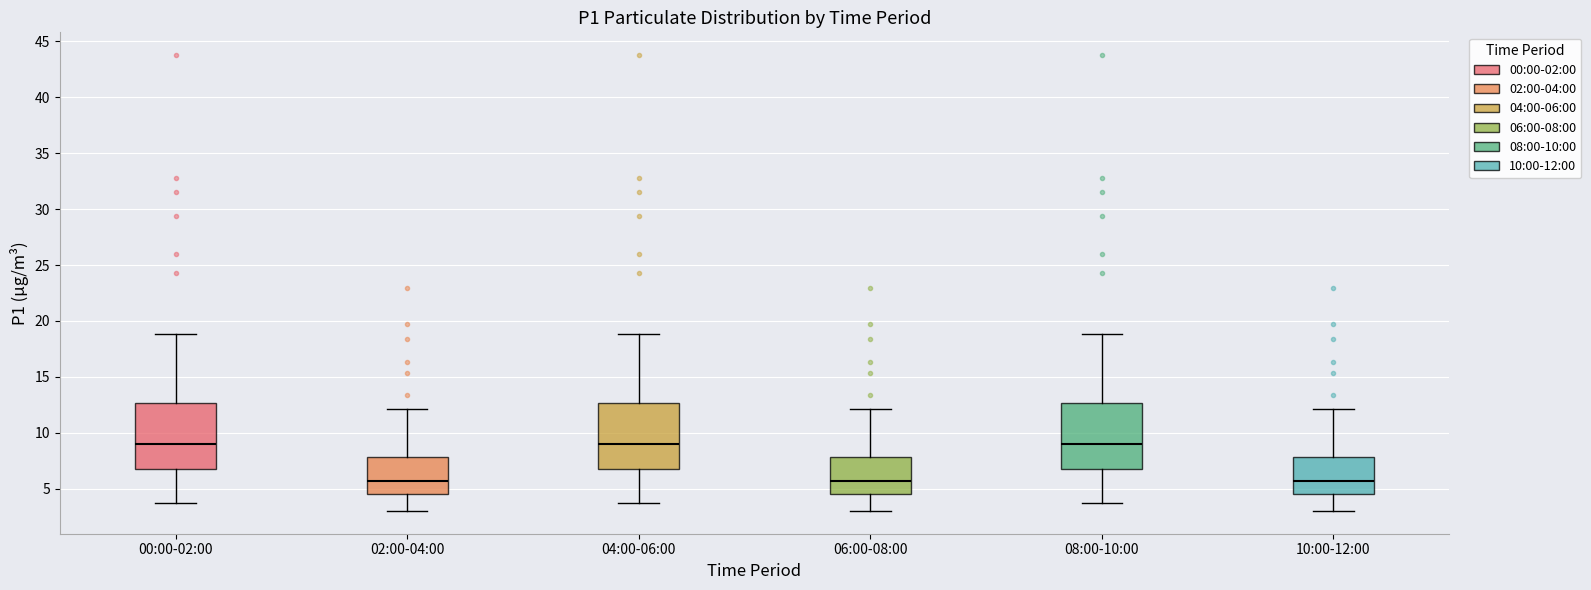

Reading left to right, transcribe this box plot: for each box, give where its median line is, the range the box spans, and where its two whiskers end, as read against the y-axis. The values are not printed on the chart, so give them approximately, as read against the axis.

00:00-02:00: median 9.0, box 7.0 to 12.5, whiskers 3.5 to 19.0
02:00-04:00: median 5.5, box 4.5 to 8.0, whiskers 3.0 to 12.0
04:00-06:00: median 9.0, box 7.0 to 12.5, whiskers 3.5 to 19.0
06:00-08:00: median 5.5, box 4.5 to 8.0, whiskers 3.0 to 12.0
08:00-10:00: median 9.0, box 7.0 to 12.5, whiskers 3.5 to 19.0
10:00-12:00: median 5.5, box 4.5 to 8.0, whiskers 3.0 to 12.0